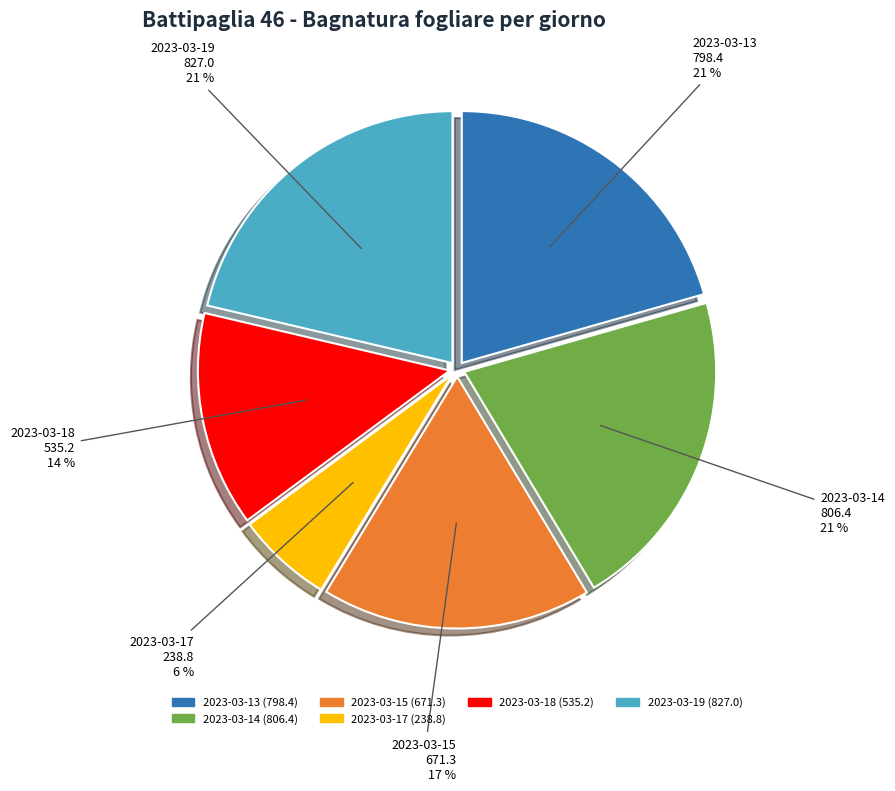

To the nearest percent, what is the difference between the largest and smallest slice percentages?

15%